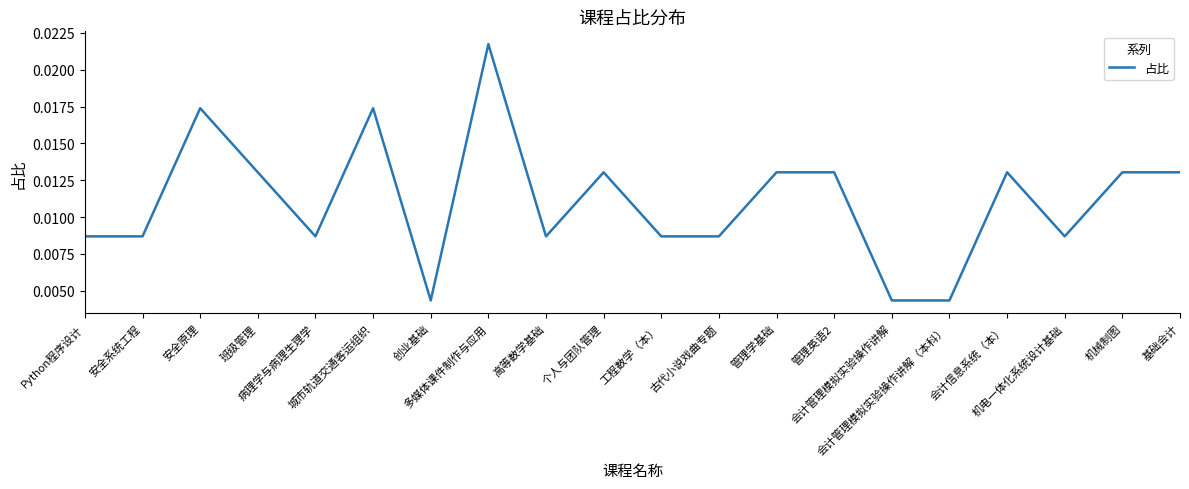

Which label corresponds to the smallest value in the chart?

创业基础